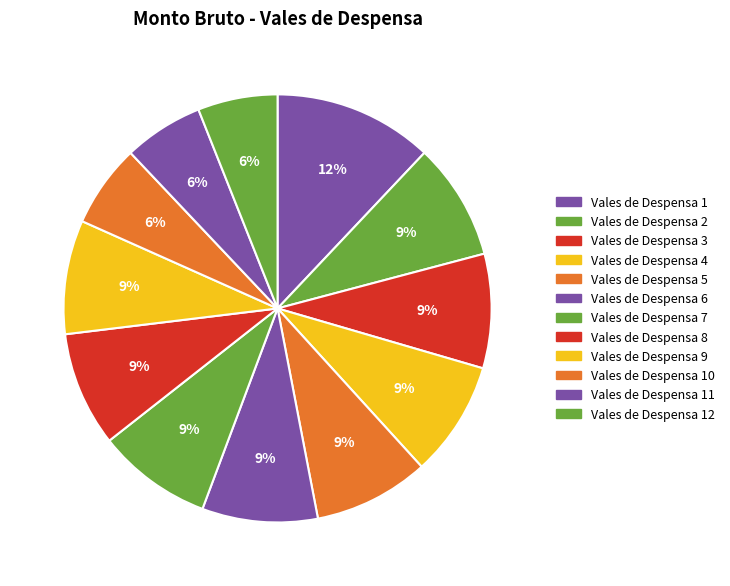

Is there any slice that represents more than half of the pie?

No